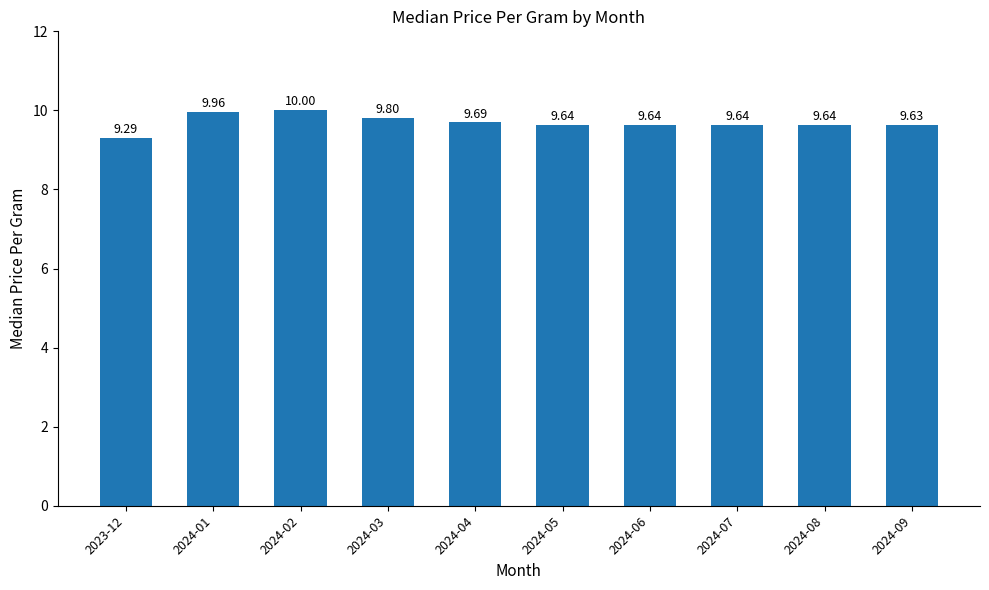

The chart shows a value of 9.6 at 2024-08. True or false?

True